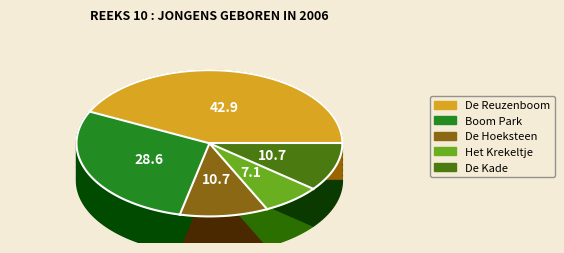

What percentage is the De Hoeksteen slice, to the nearest percent?

11%